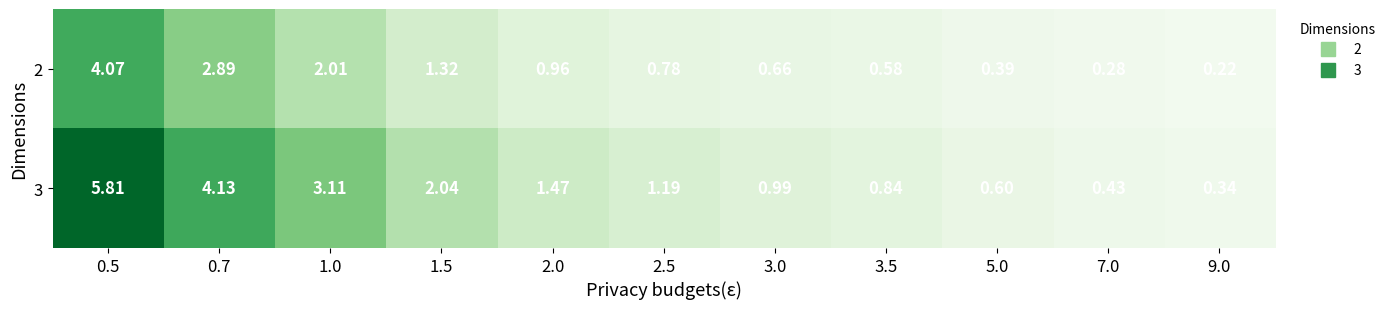

Is the value of 2 at 0.7 greater than the value of 3 at 7.0?

Yes